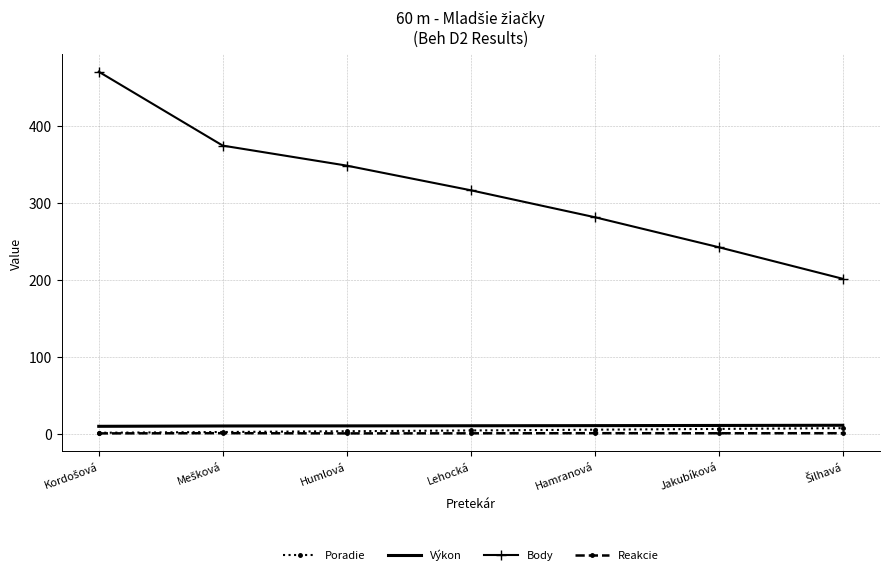

Is it true that Body equals 185.8 at Hamranová?

False